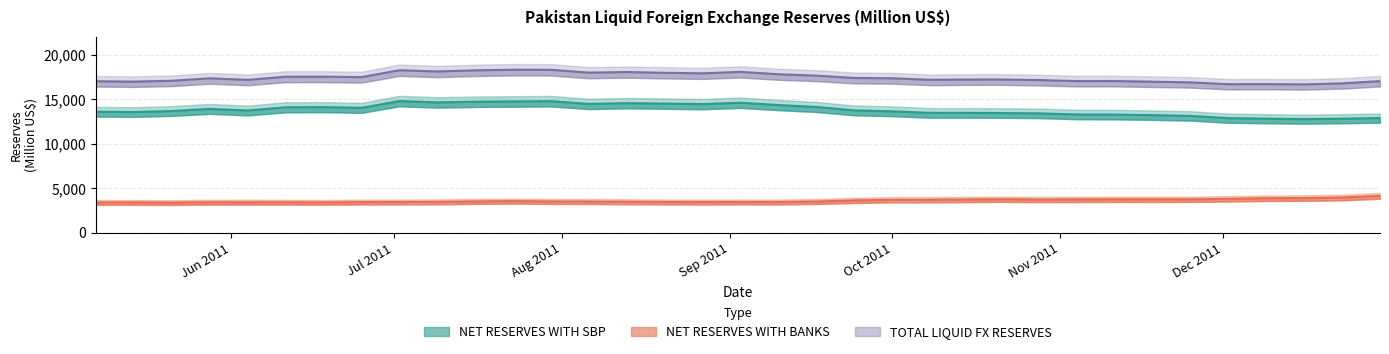

True or false: TOTAL LIQUID FX RESERVES and NET RESERVES WITH BANKS cross at least once.

False